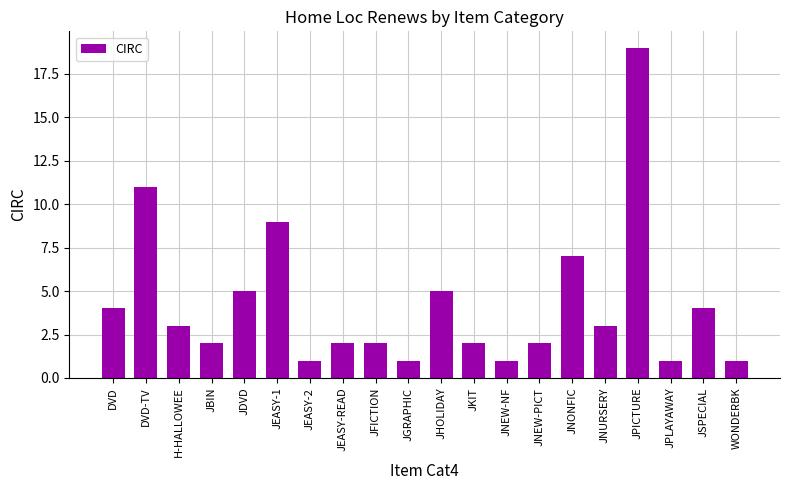

Approximately how many times larger is the value at JGRAPHIC compared to JKIT?

0.5